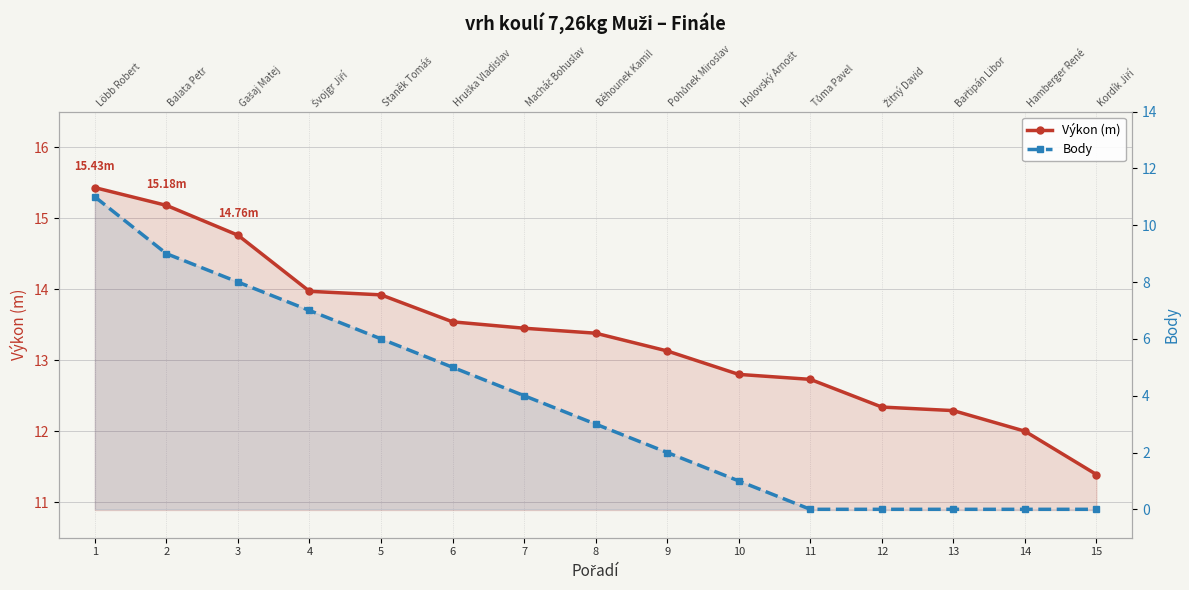

Which category has the highest value in the Výkon (m) series?

1